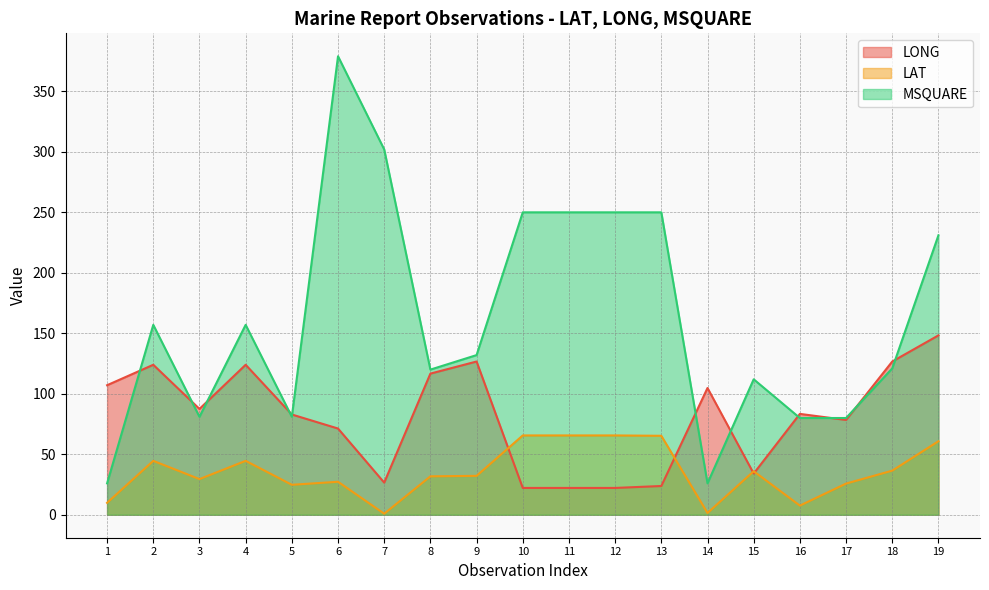

List the series in order of their peak value, highest first.

MSQUARE, LONG, LAT